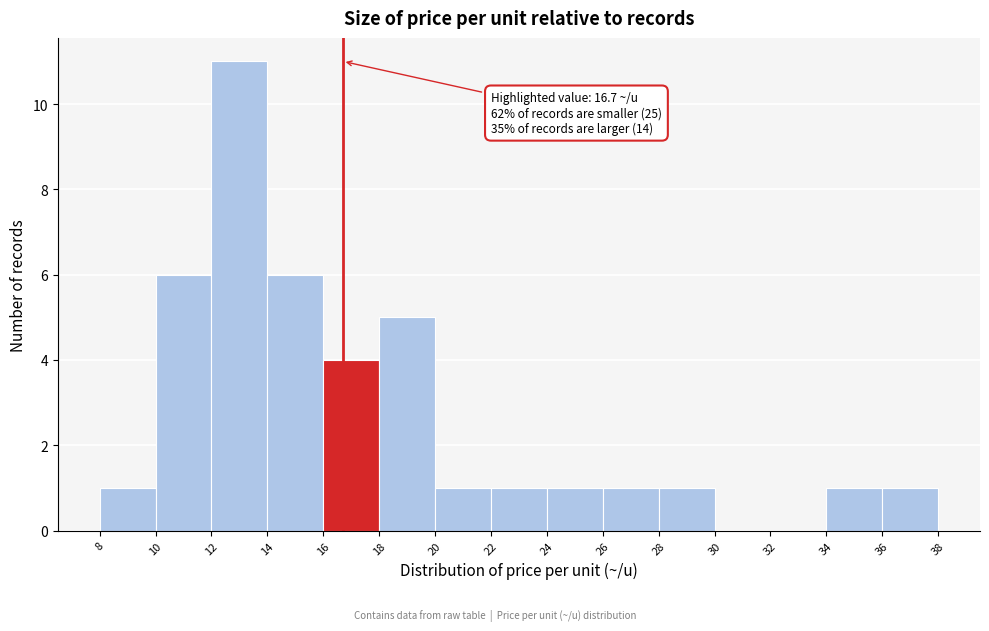

Which range on the x-axis has the tallest bar?

12 to 14